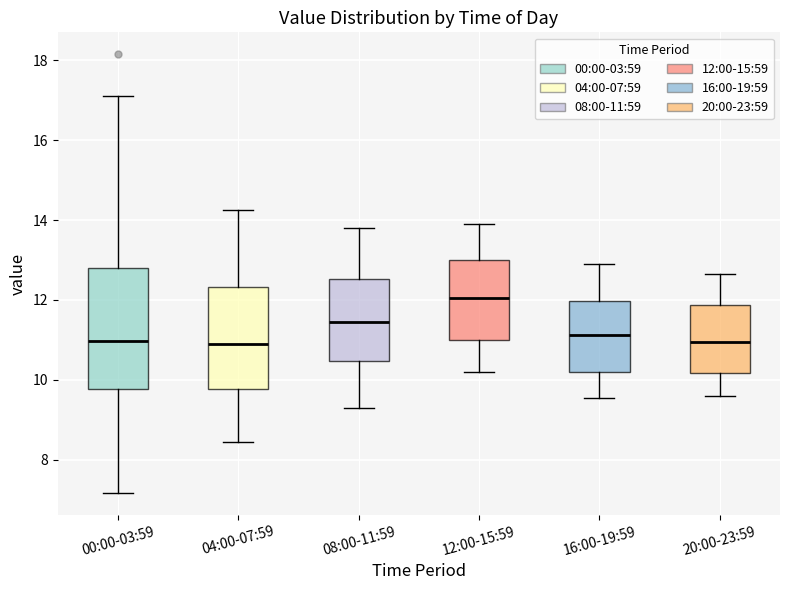

Which box is the tallest, from its lower edge to its upper edge?

00:00-03:59